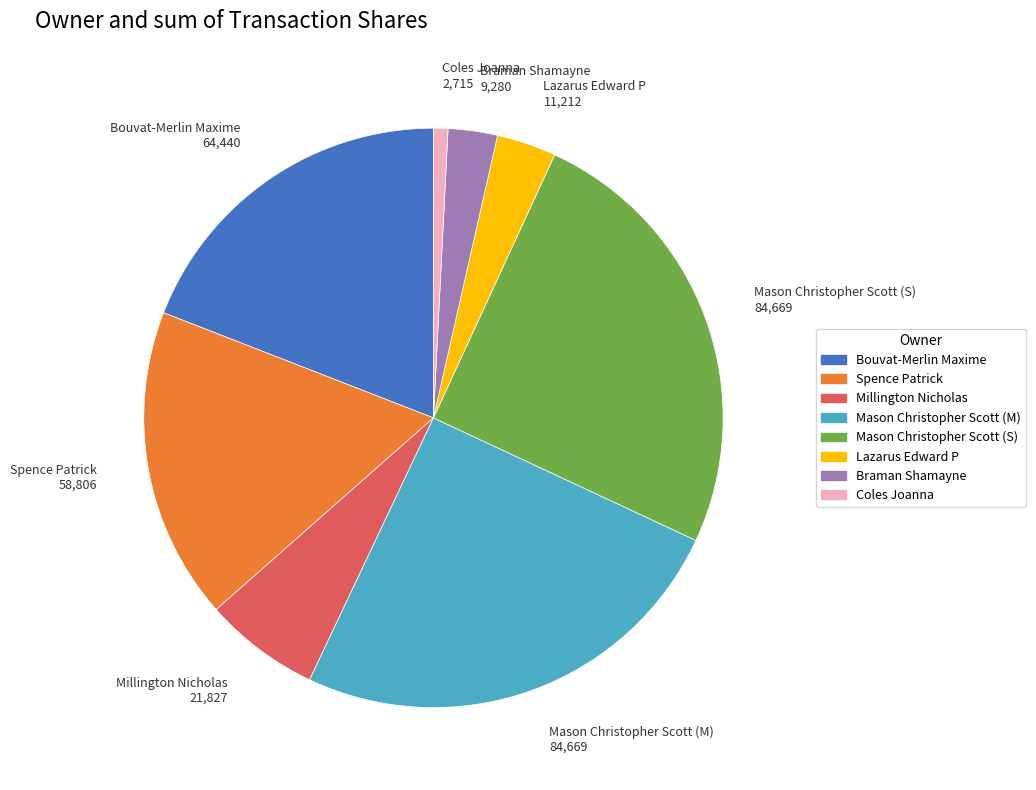

Which category has the smallest portion of the pie?

Coles Joanna